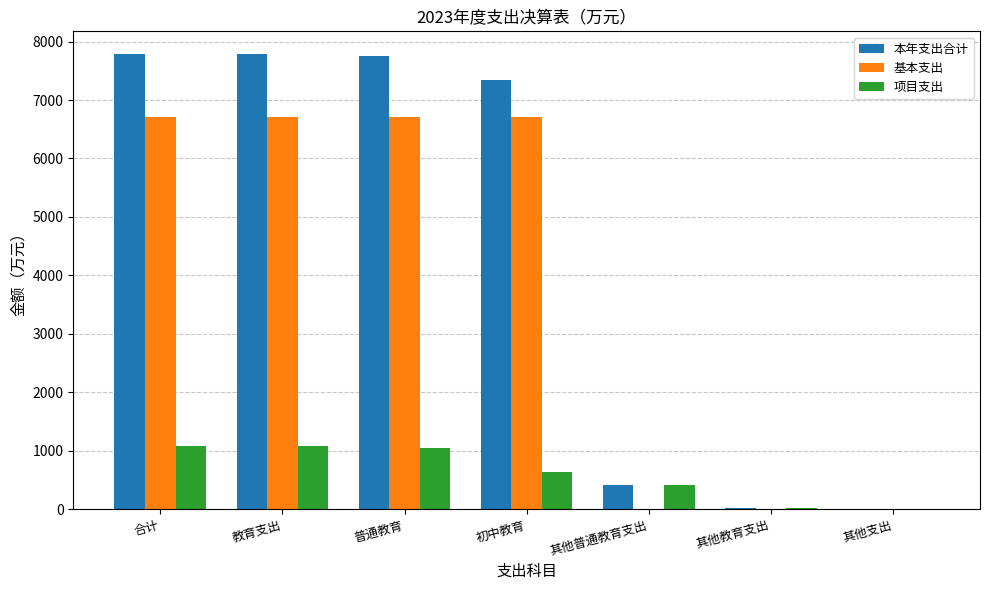

Read the 基本支出 value at 合计.

6703.4